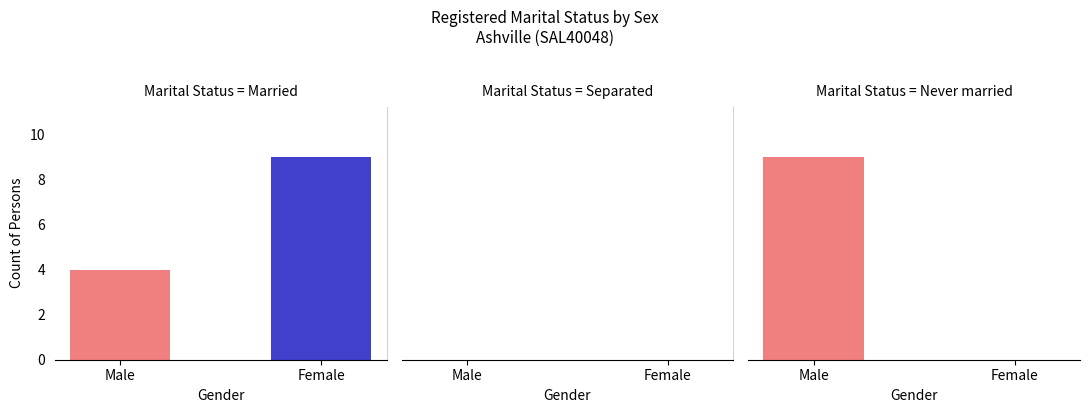

Between Married and Separated, which series saw the biggest shift?

Females